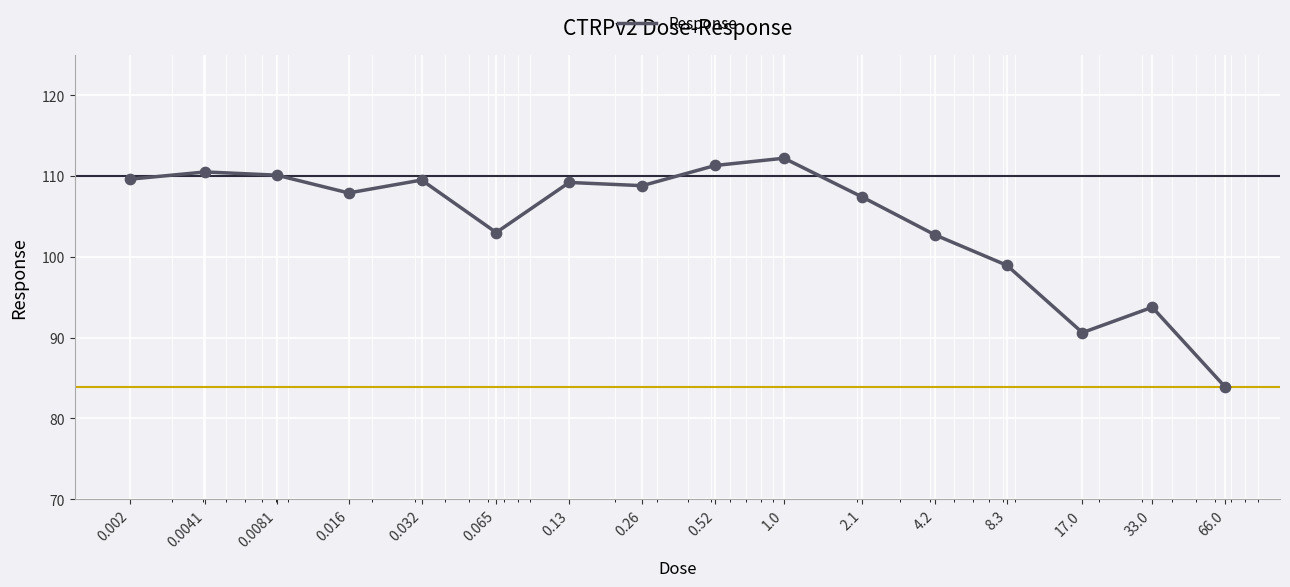

What is the smallest value displayed?

83.9